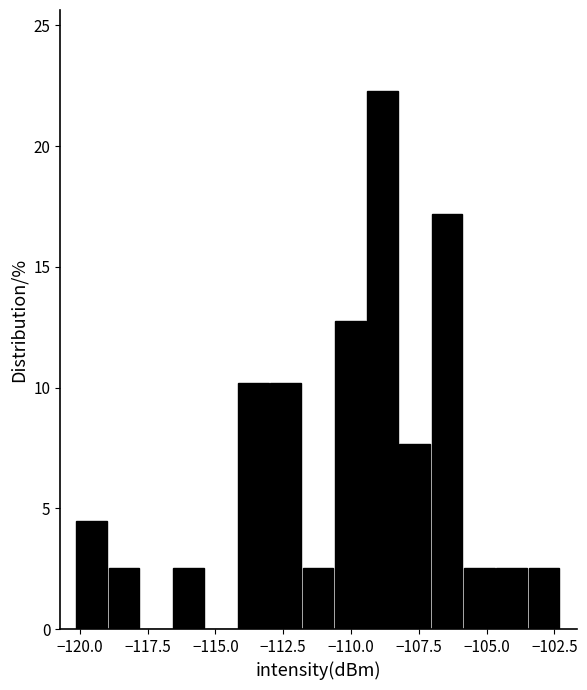

Around what value on the x-axis is the tallest bar? Give the approximate position of its centre, as read against the axis.

-109.0